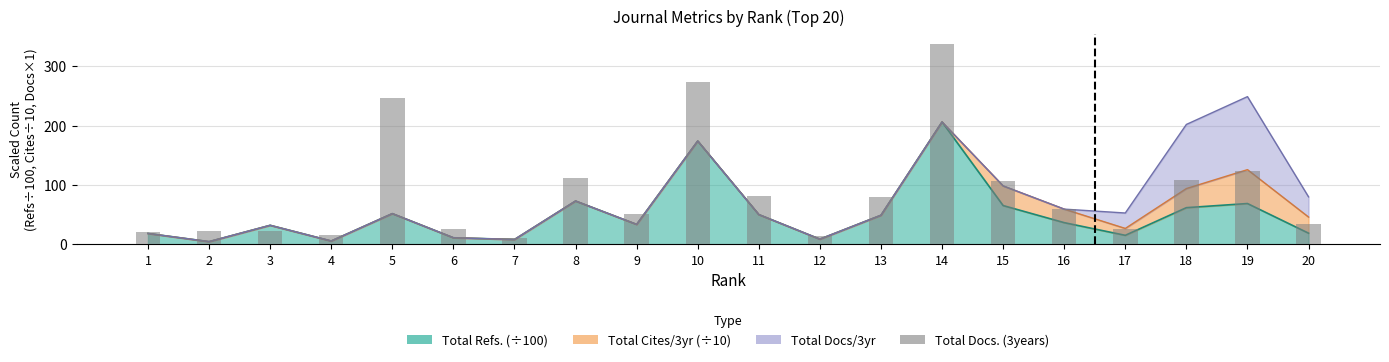

List the labels in order of value, smallest first.

7, 12, 4, 1, 3, 2, 6, 17, 20, 9, 16, 13, 11, 15, 18, 8, 19, 5, 10, 14